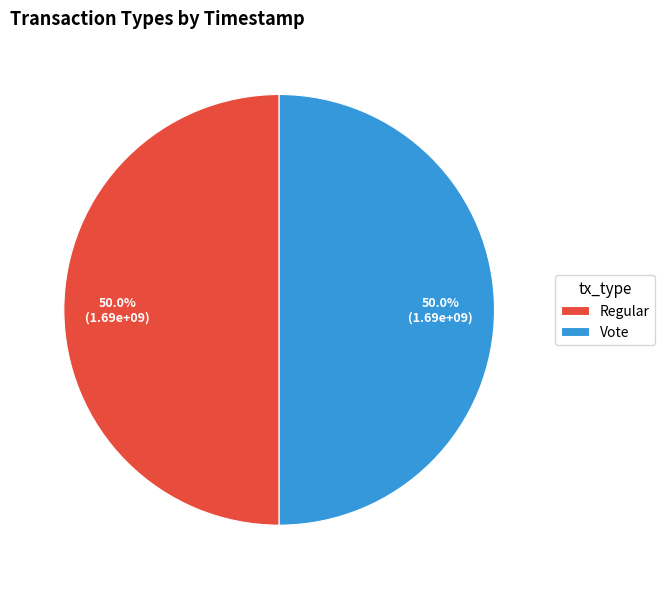

What percentage do Regular and Vote together represent?

100.0%